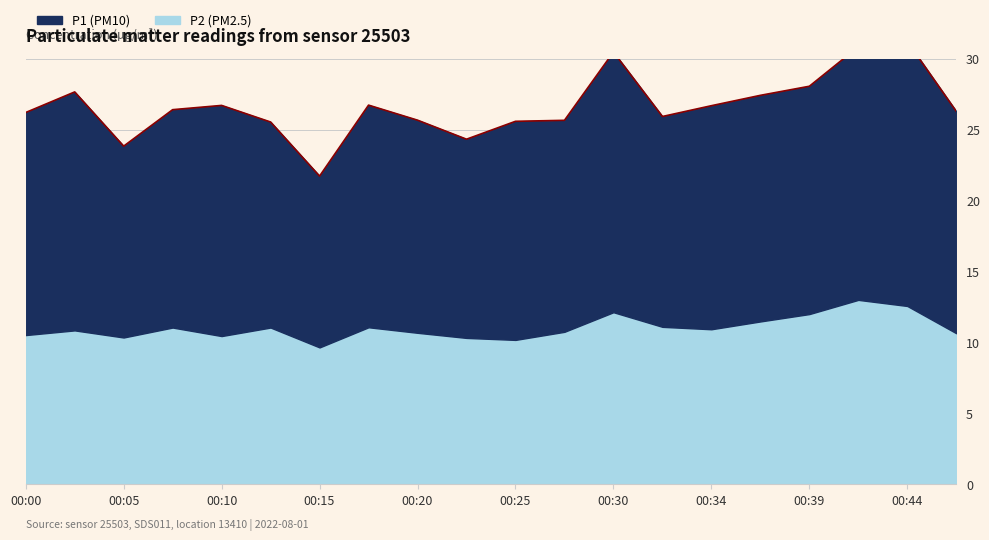

Reading right to left, what are all the values shown in this chart?

P1: 15.6	18.6	17.8	16.1	15.9	15.8	14.8	18.3	14.9	15.4	14.0	15.0	15.7	12.1	14.5	16.2	15.3	13.5	16.8	15.7
P2: 10.7	12.6	13.0	12.0	11.5	10.9	11.1	12.1	10.8	10.2	10.3	10.7	11.1	9.7	11.1	10.4	11.1	10.3	10.8	10.5